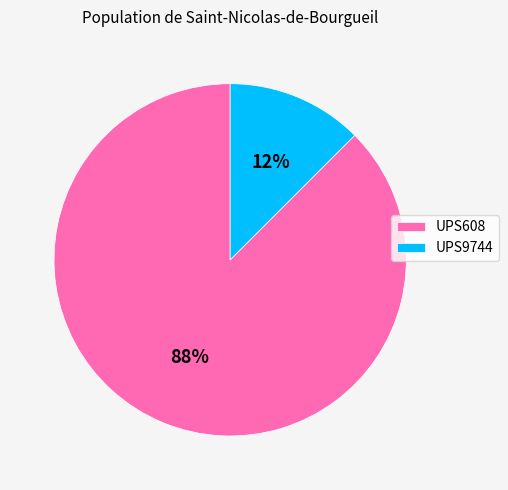

Which slice is the largest?

UPS608